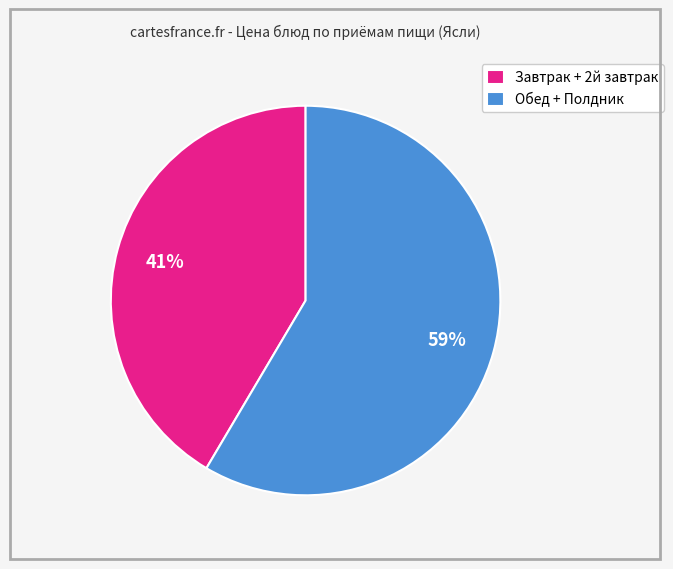

To the nearest percent, what portion does Обед + Полдник represent?

59%